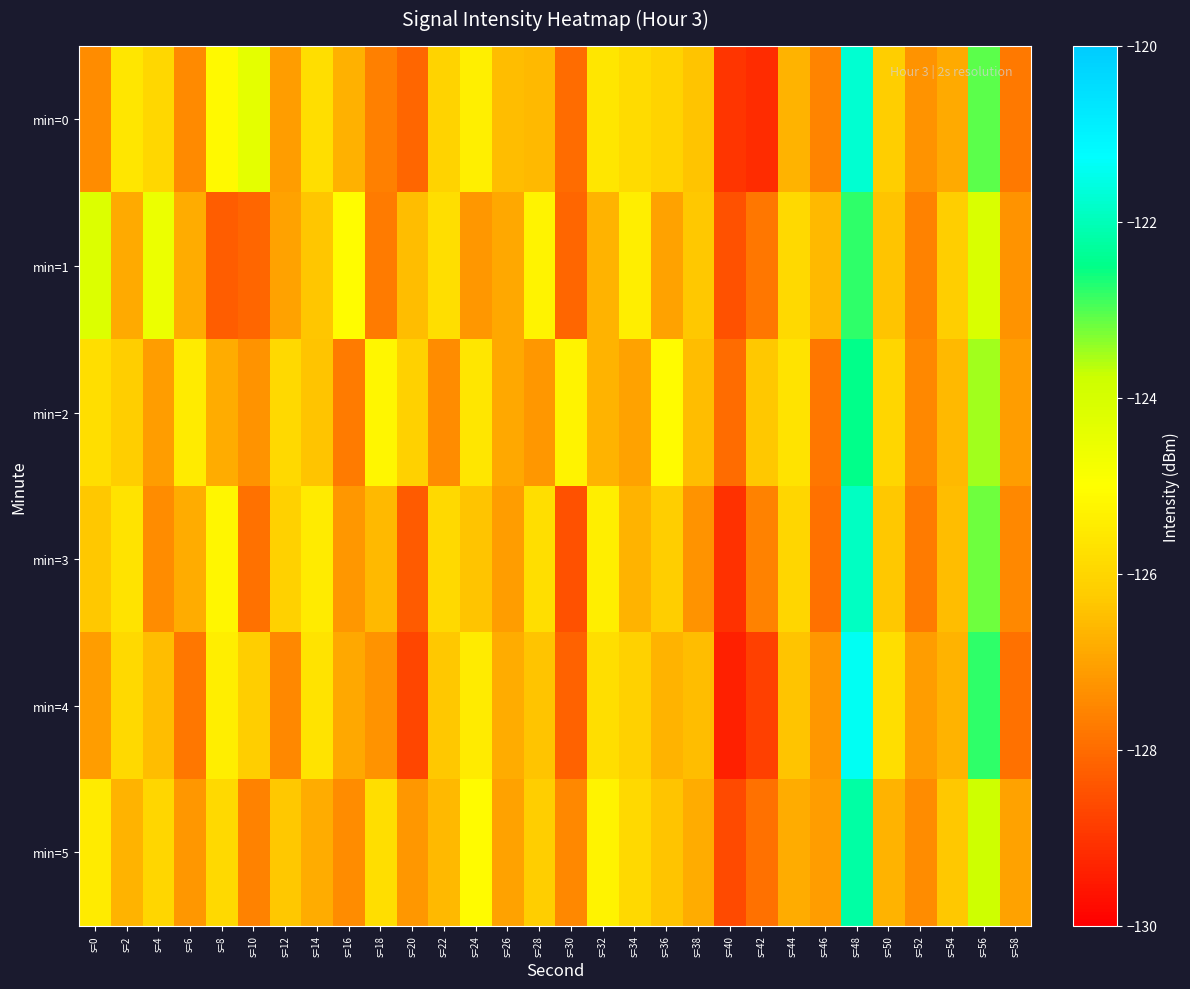

Which series has the largest range (max minus min)?

min=4